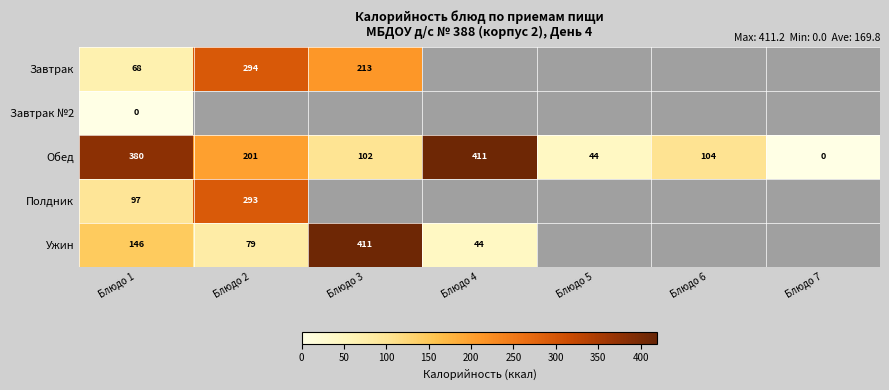

The Ужин series shows 258.3 at Блюдо 3. True or false?

False